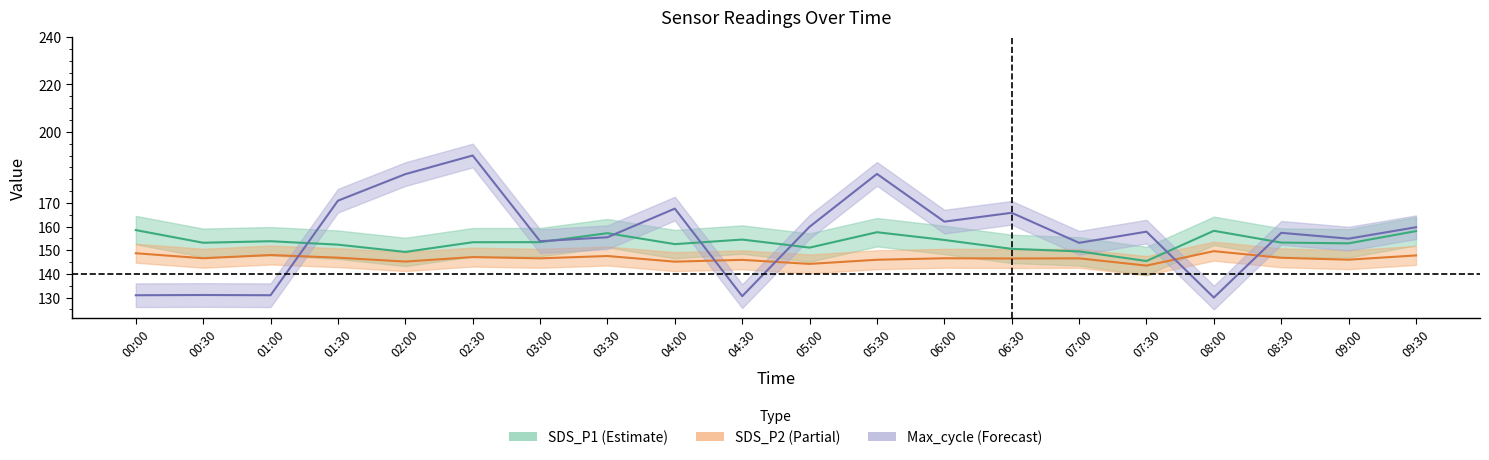

What is the spread (max minus min) of values at 08:00?

28.2